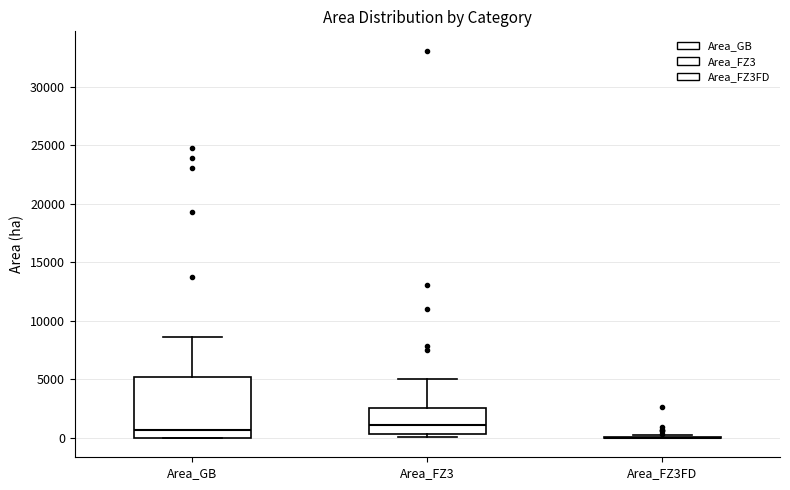

Comparing the boxes themselves (not the whiskers), which one is the tallest?

Area_GB